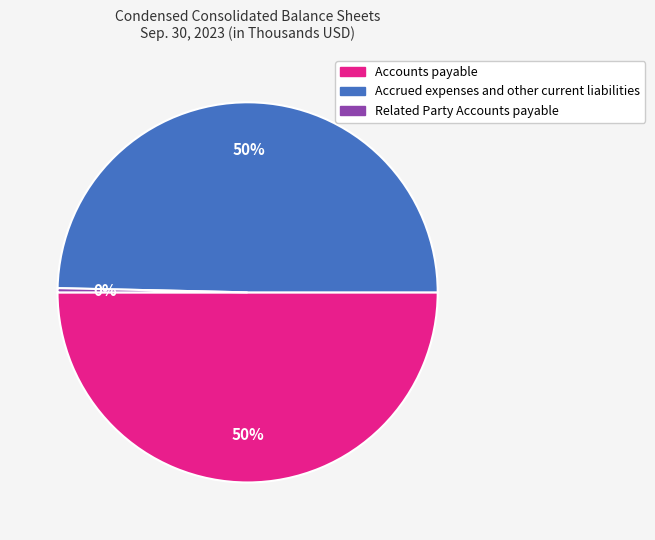

Which slice is the smallest?

Related Party Accounts payable